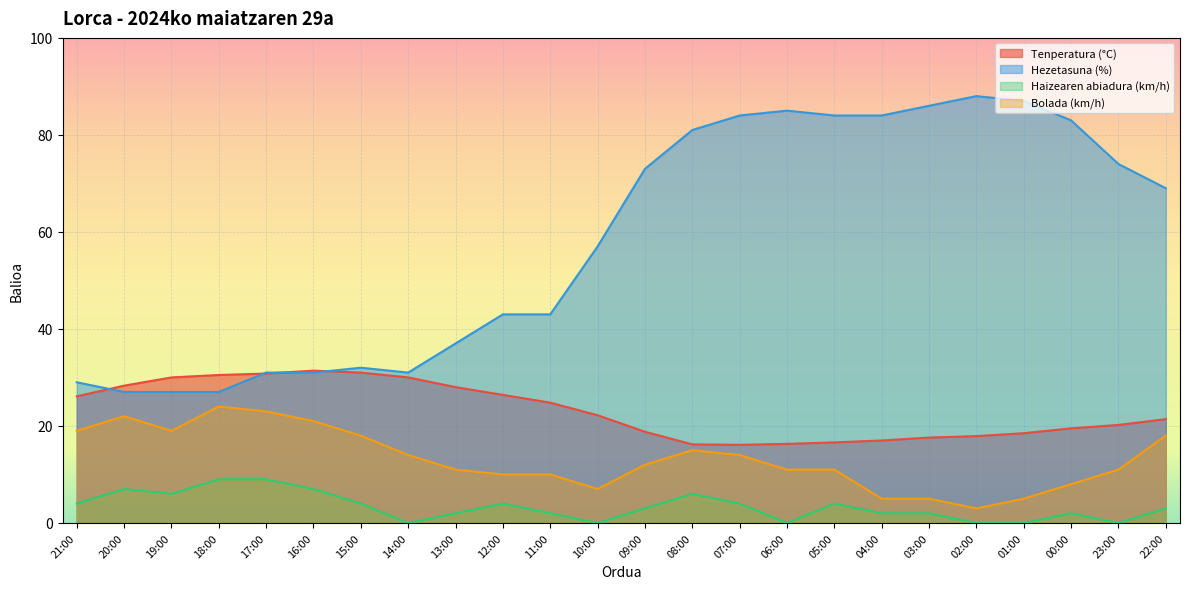

True or false: Haizearen abiadura (km/h) and Bolada (km/h) intersect in this chart.

False